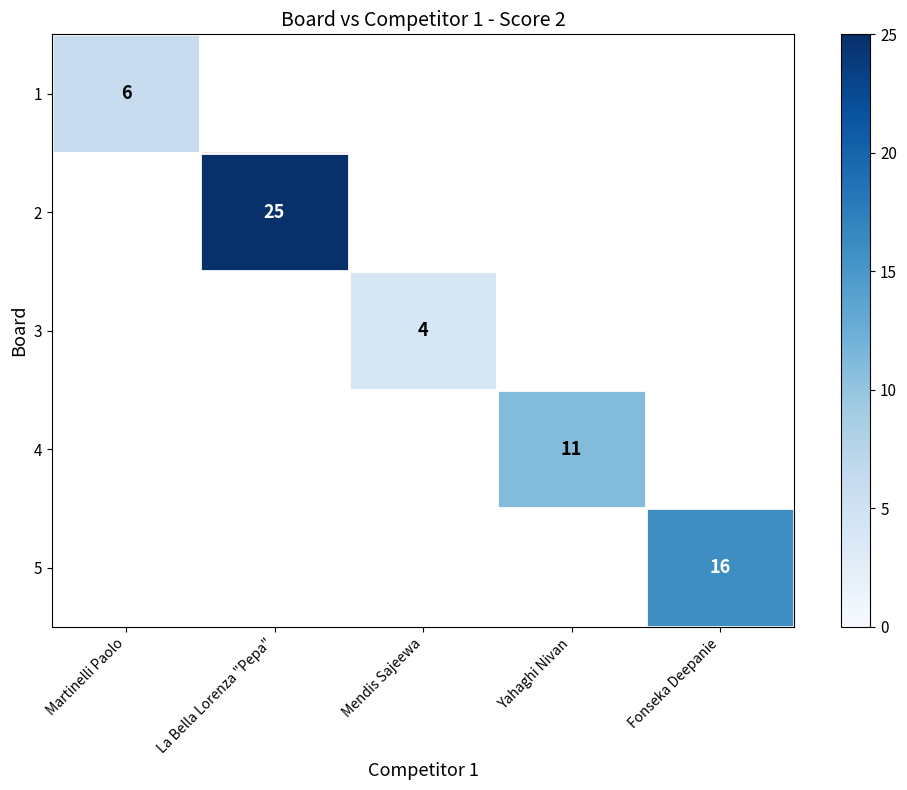

Is it true that 3 equals 4 at Mendis Sajeewa?

True